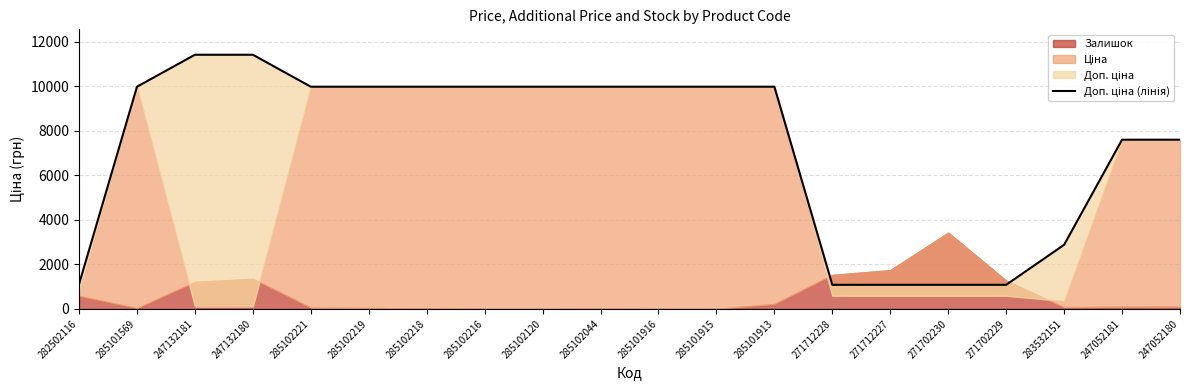

At which label does the data first exceed 9974?

285101569